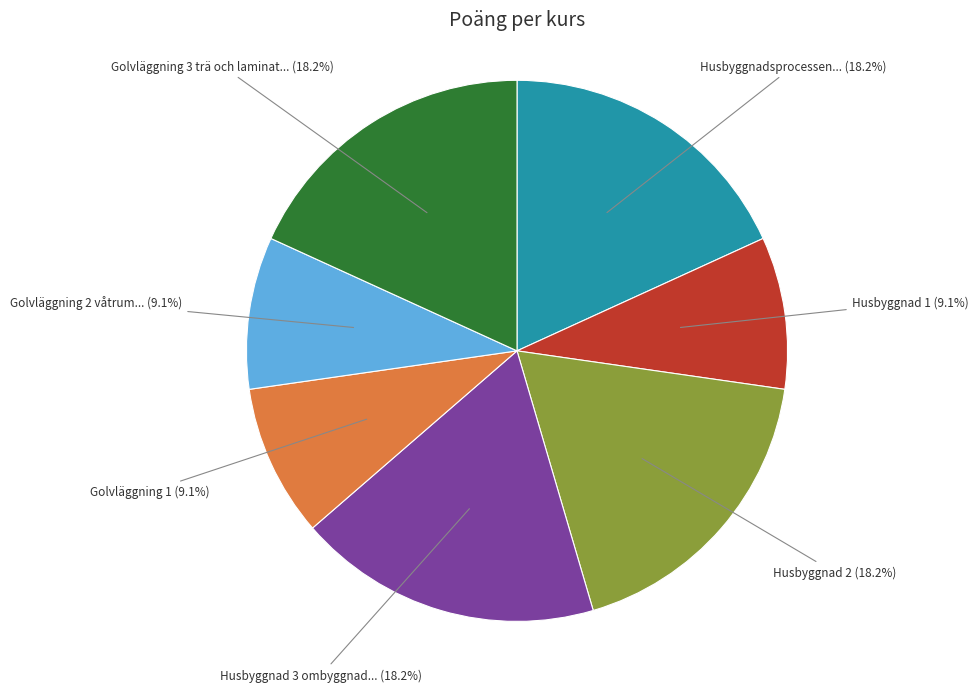

Count the number of slices in the pie.

7